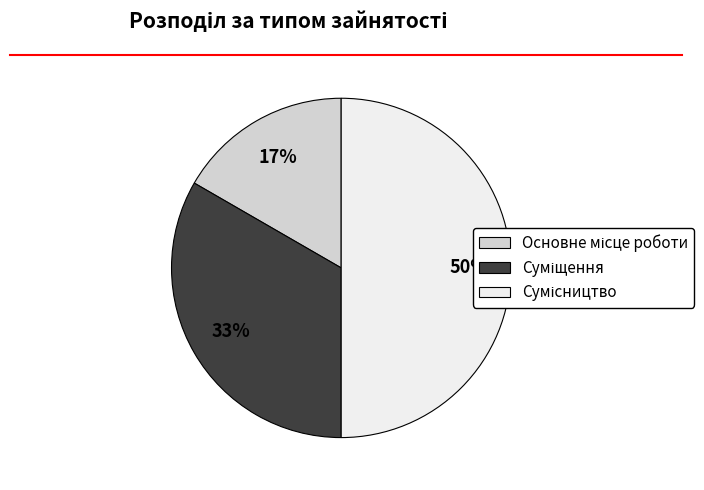

To the nearest percent, what is the difference between the largest and smallest slice percentages?

33%